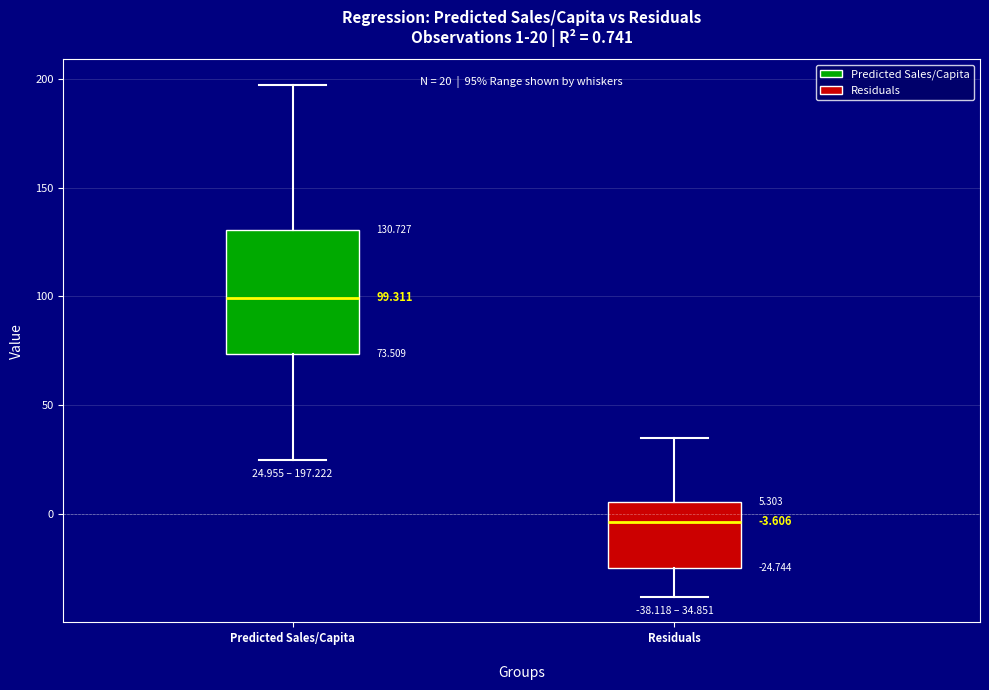

Which box's median line is the lowest?

Residuals